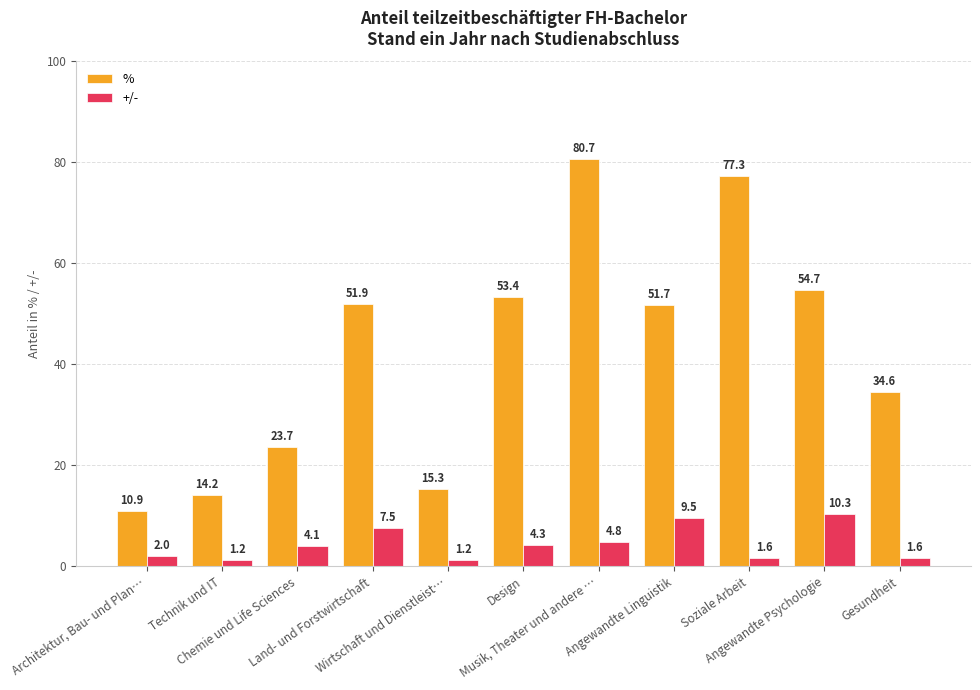

Where is +/- nearest to the value 5?

Musik, Theater und andere …